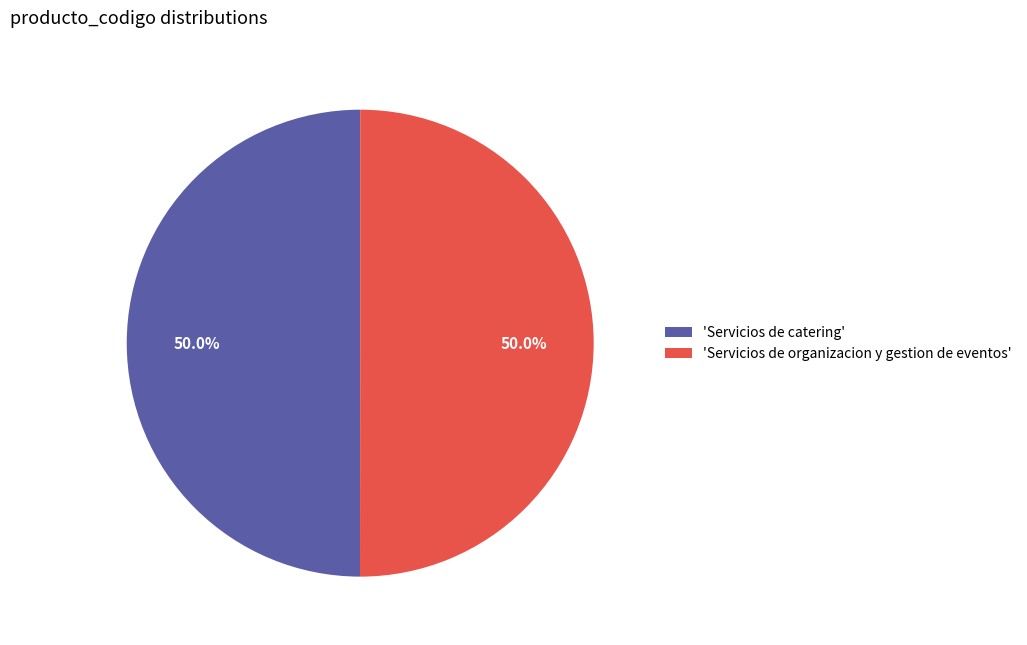

To the nearest percent, what is the average slice percentage?

50%